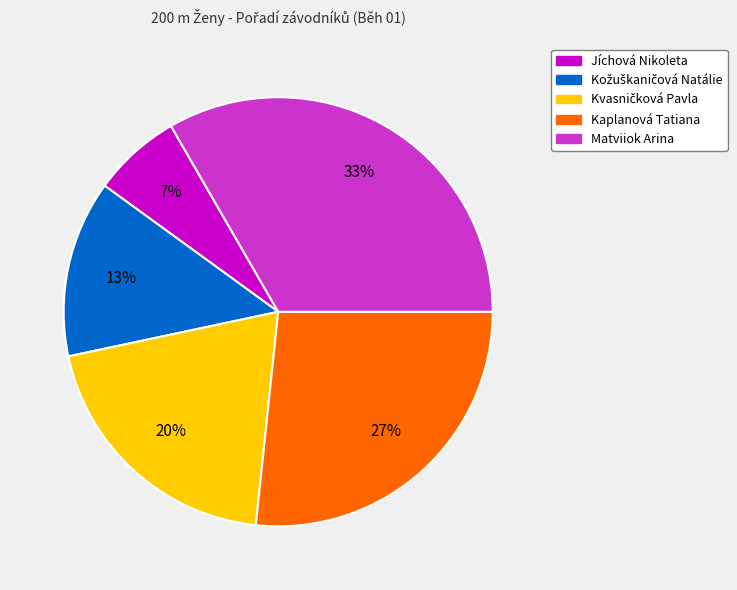

How many slices are in this pie chart?

5